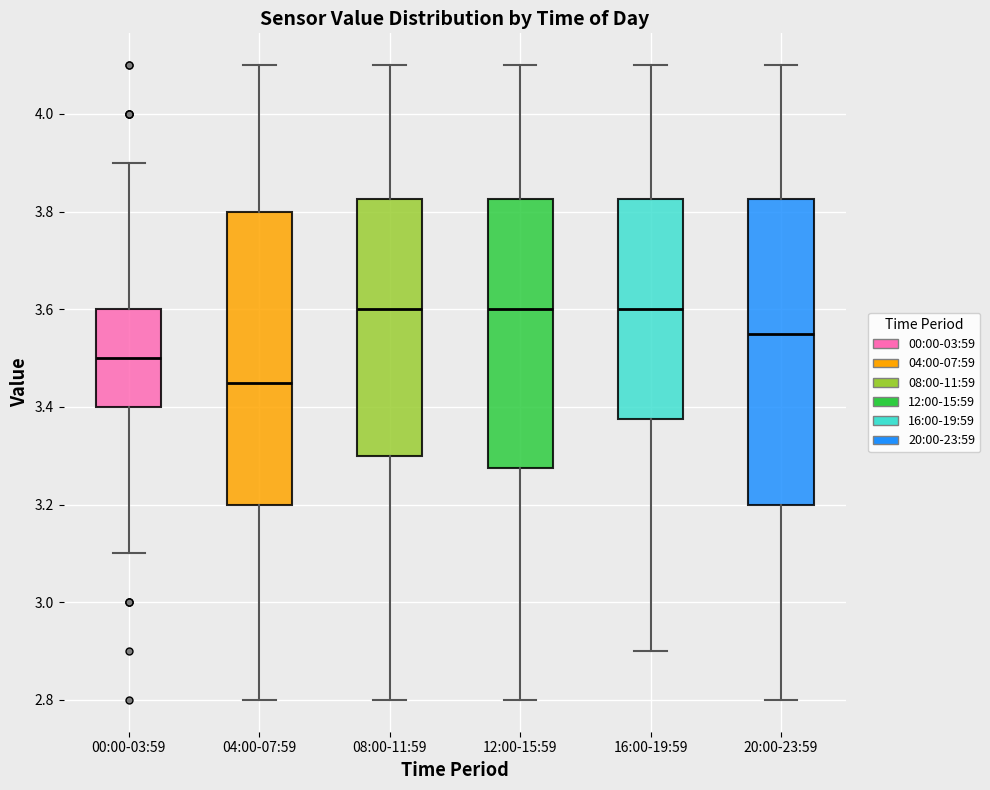

Reading left to right, read every box against the y-axis: the position of its median line, the range the box covers, and the ends of its whiskers. The values are not printed on the chart, so give them approximately, as read against the axis.

00:00-03:59: median 3.50, box 3.40 to 3.60, whiskers 3.10 to 3.90
04:00-07:59: median 3.46, box 3.20 to 3.80, whiskers 2.80 to 4.10
08:00-11:59: median 3.60, box 3.30 to 3.82, whiskers 2.80 to 4.10
12:00-15:59: median 3.60, box 3.28 to 3.82, whiskers 2.80 to 4.10
16:00-19:59: median 3.60, box 3.38 to 3.82, whiskers 2.90 to 4.10
20:00-23:59: median 3.56, box 3.20 to 3.82, whiskers 2.80 to 4.10